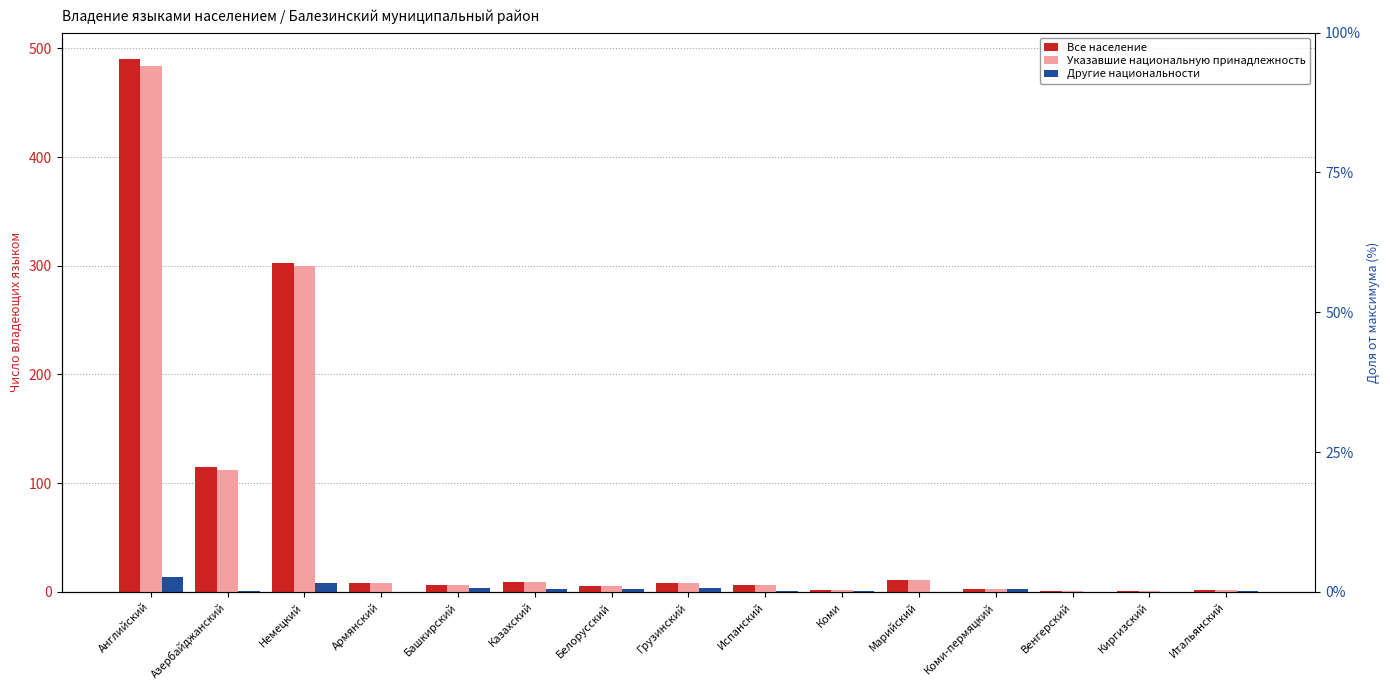

Is the value of Другие национальности at Немецкий greater than the value of Указавшие национальную принадлежность at Башкирский?

Yes